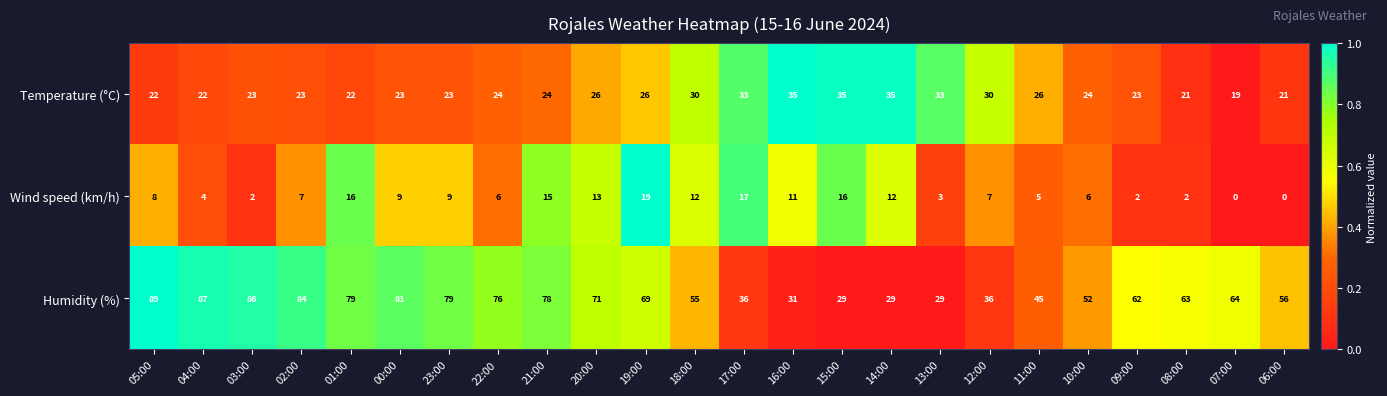

The value of Temperature (°C) at 10:00 is 24. True or false?

True